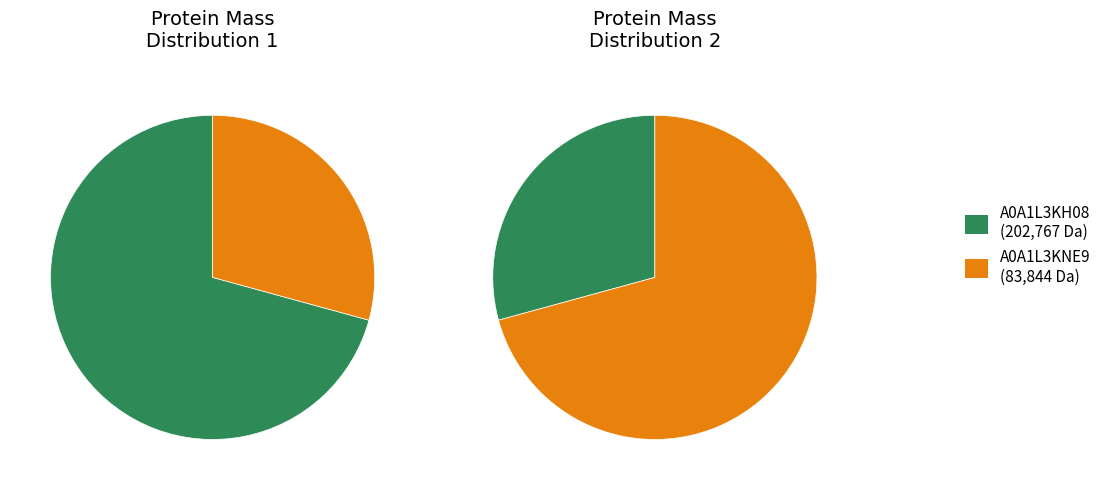

Count the number of slices in the pie.

2